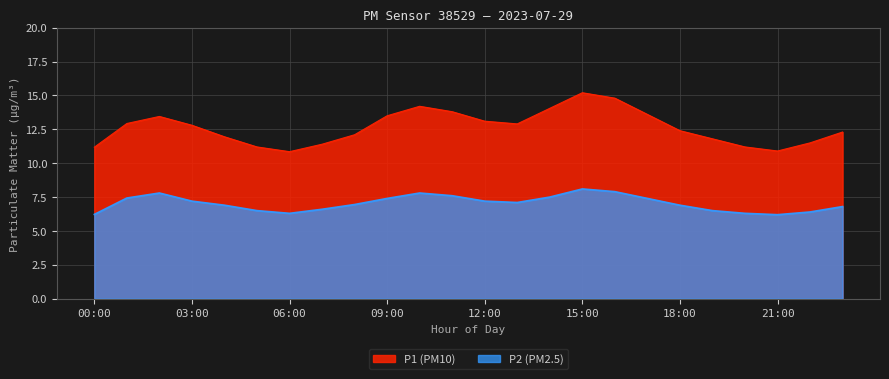

What are all the series names shown in the legend?

P1, P2